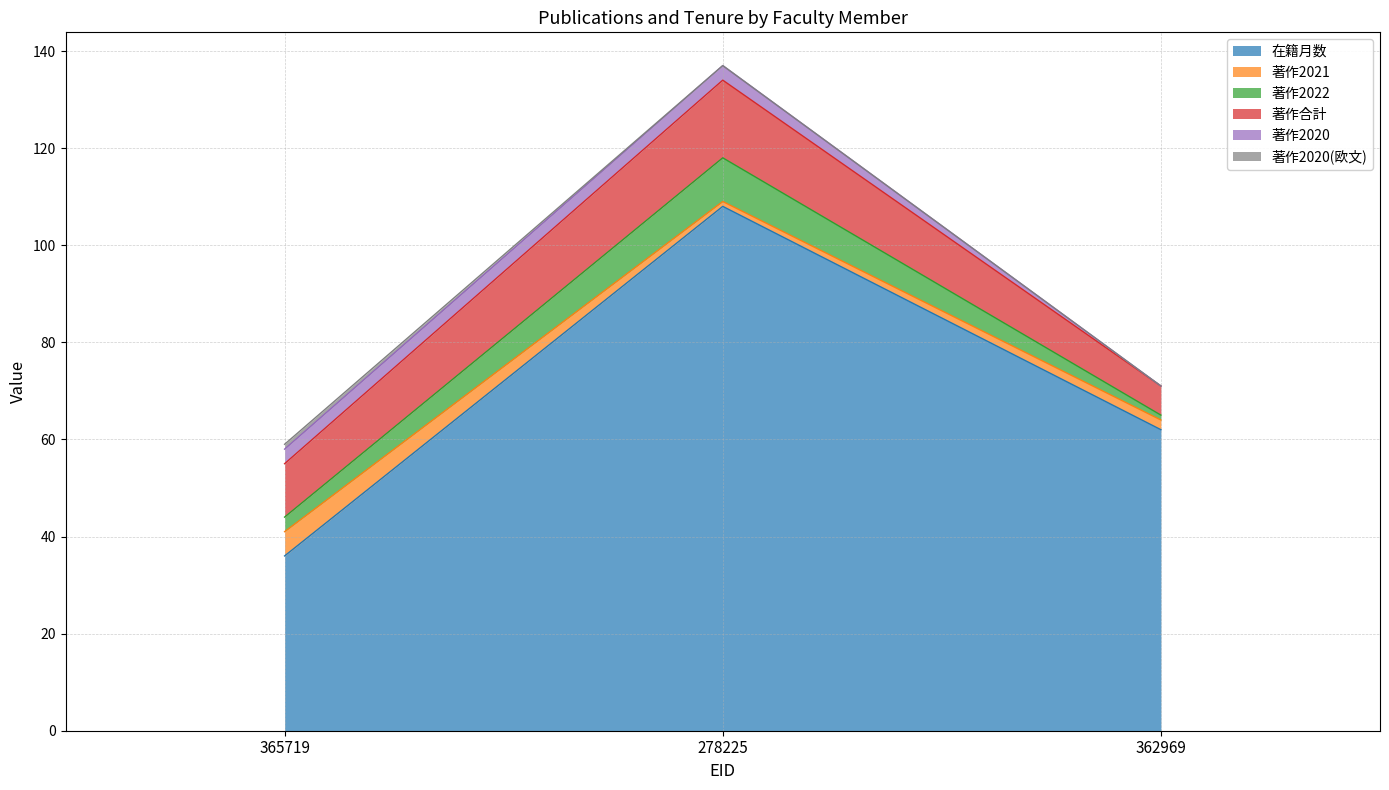

Where is 在籍月数 nearest to the value 72?

362969